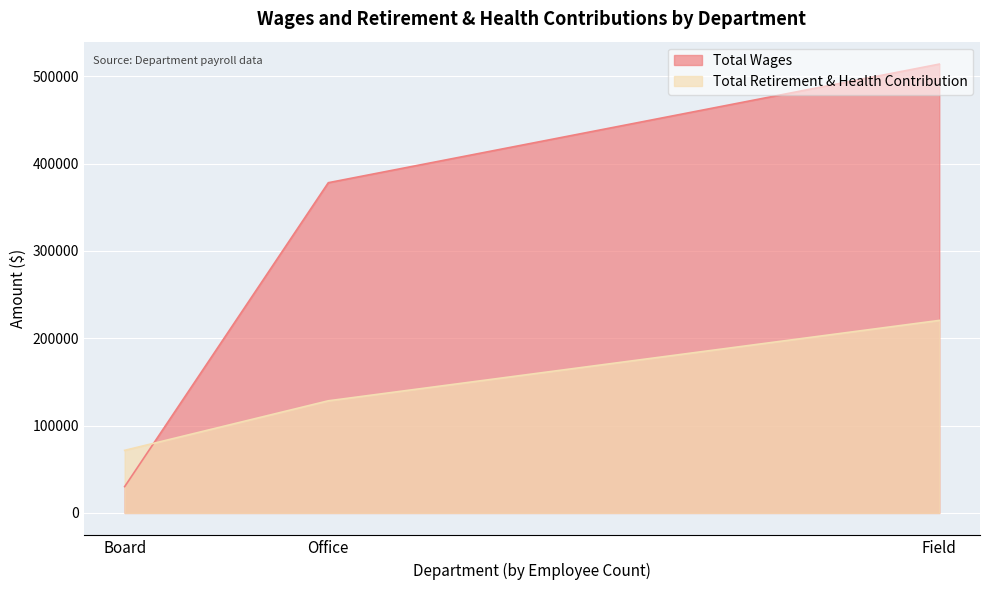

Reading right to left, list all the values displayed in this chart.

Total Wages: Field=513987	Office=378174	Board=30140
Total Retirement & Health Contribution: Field=220469	Office=128399	Board=71641